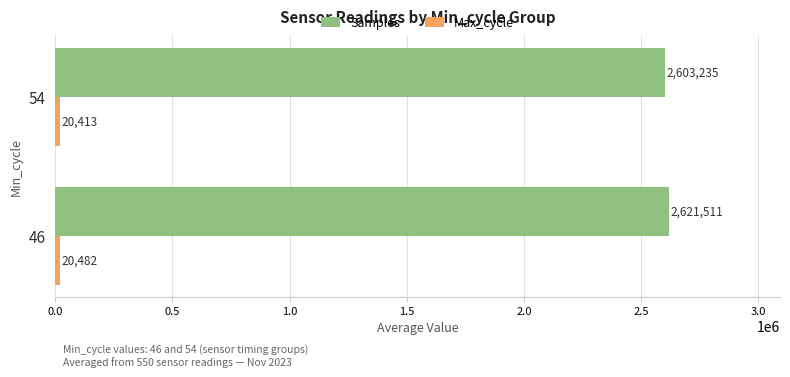

Which series has the widest spread of values?

Samples